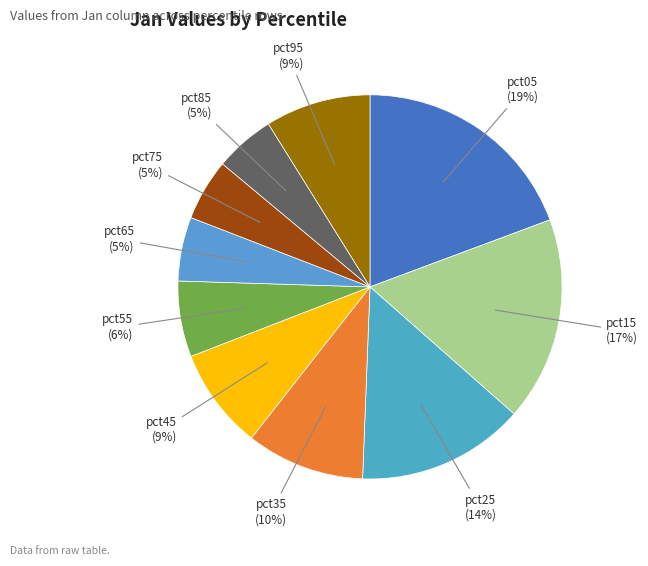

To the nearest percent, what is the difference between the largest and smallest slice percentages?

14%